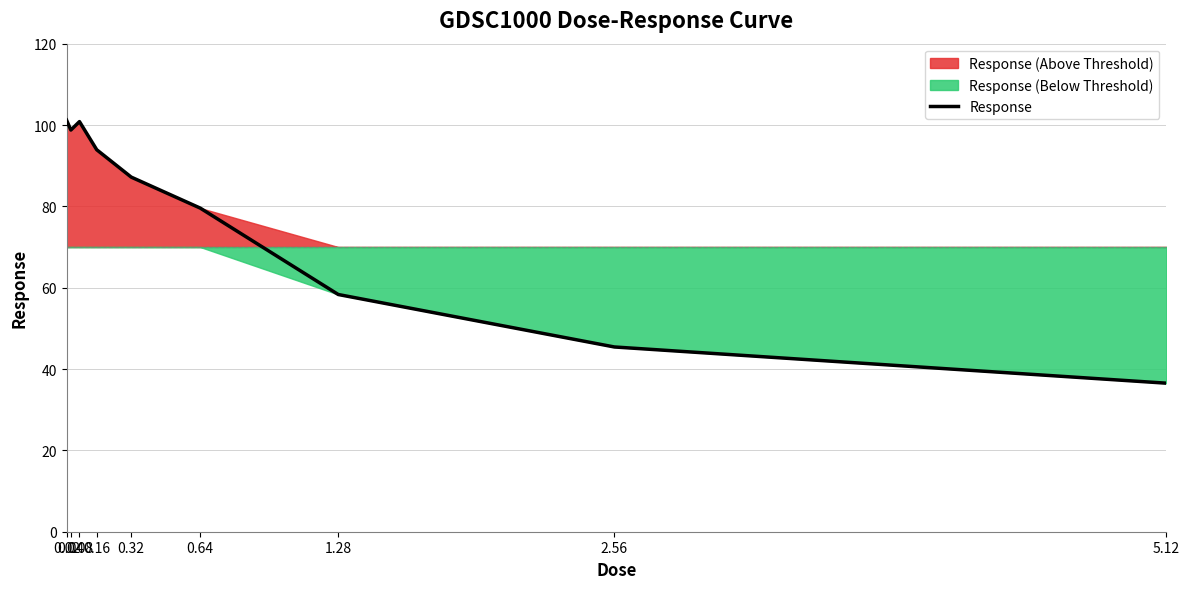

The chart shows a value of 60.3 at 0.16. True or false?

False